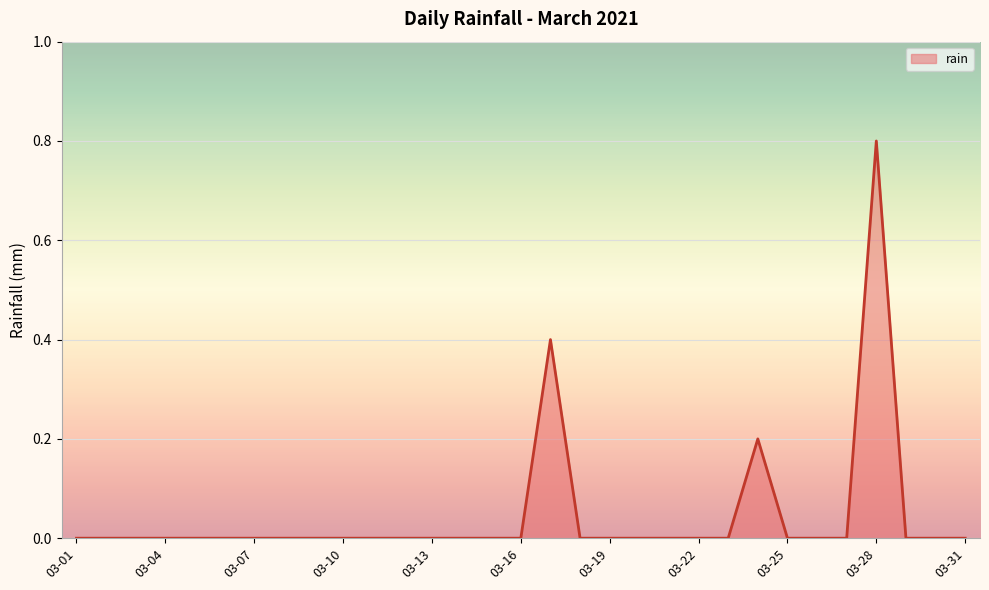

What is the greatest value displayed?

0.8